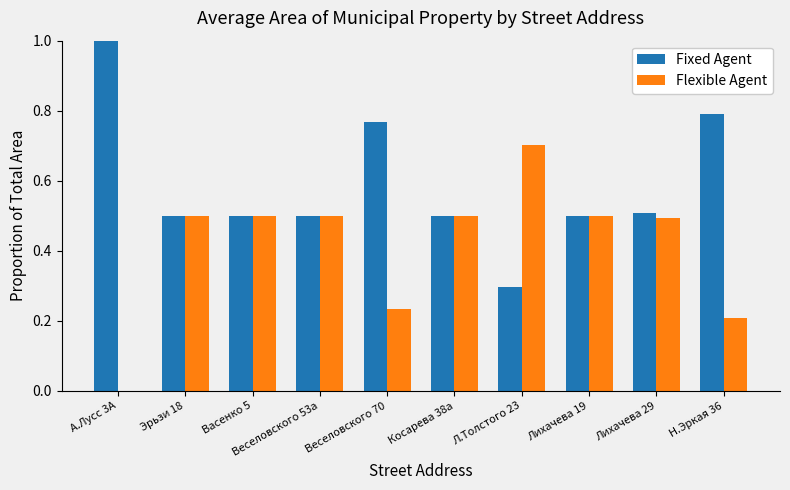

True or false: Fixed Agent has a value of 0.5 at Эрьзи 18.

True